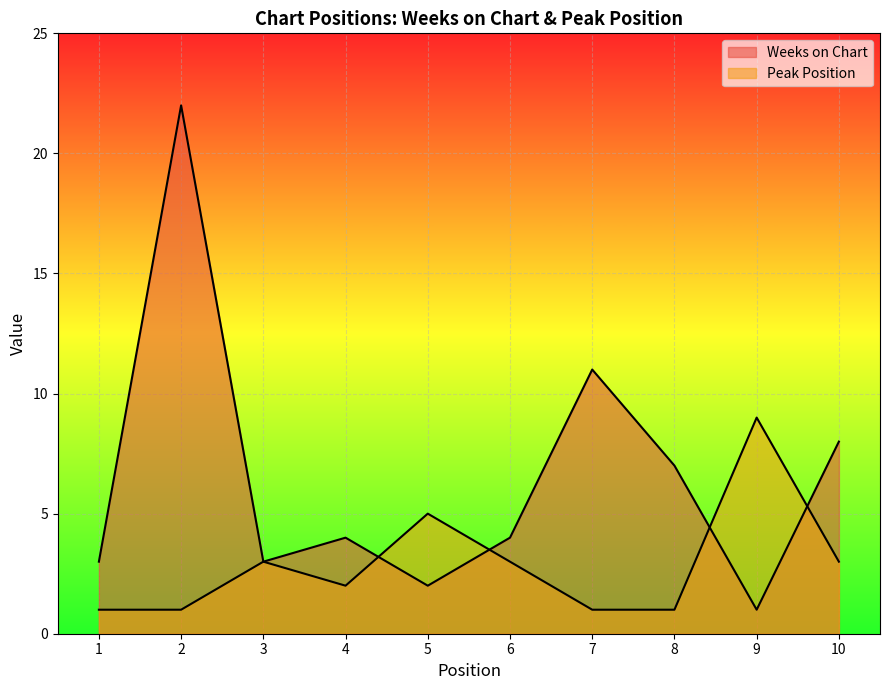

How many series are shown in this chart?

2